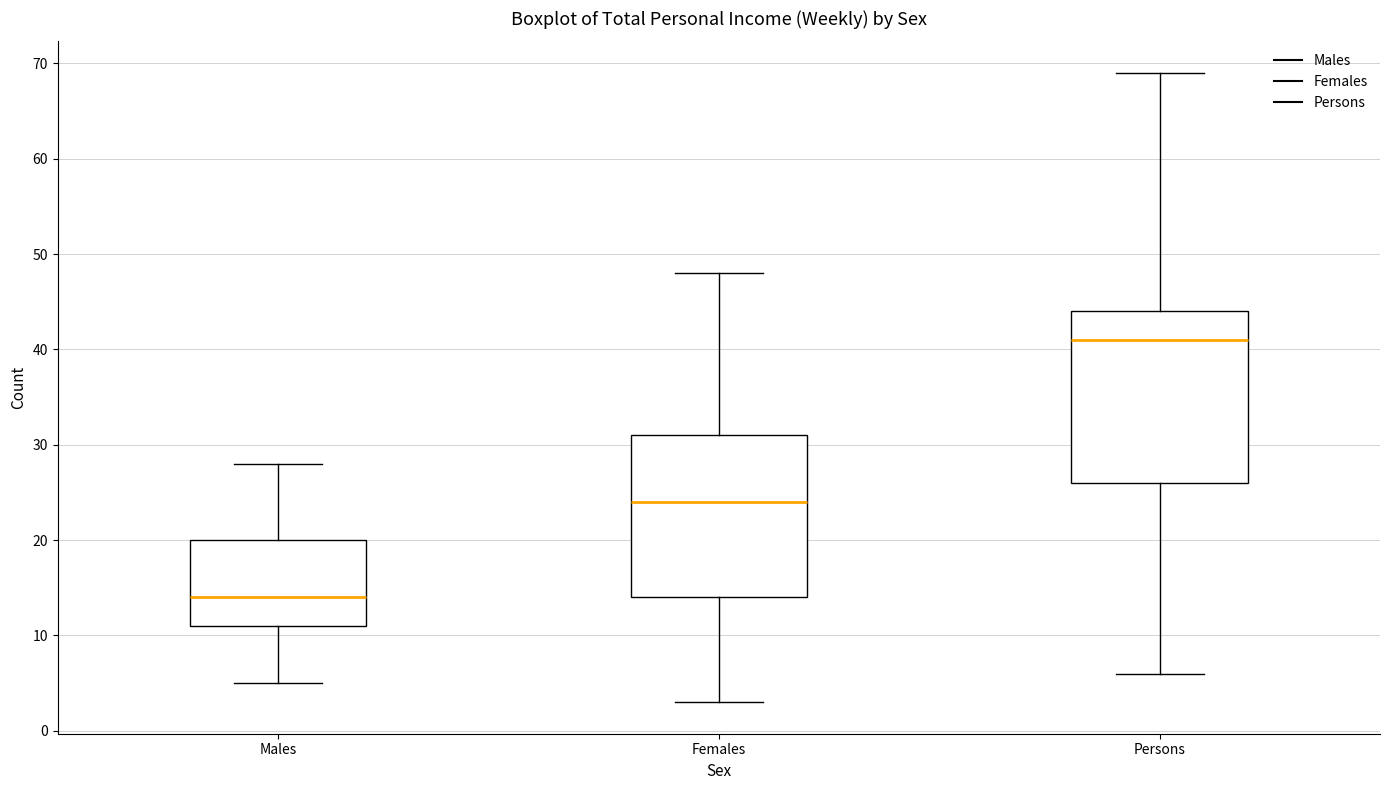

Reading left to right, read every box against the y-axis: the position of its median line, the range the box covers, and the ends of its whiskers. The values are not printed on the chart, so give them approximately, as read against the axis.

Males: median 14, box 11 to 20, whiskers 5 to 28
Females: median 24, box 14 to 31, whiskers 3 to 48
Persons: median 41, box 26 to 44, whiskers 6 to 69